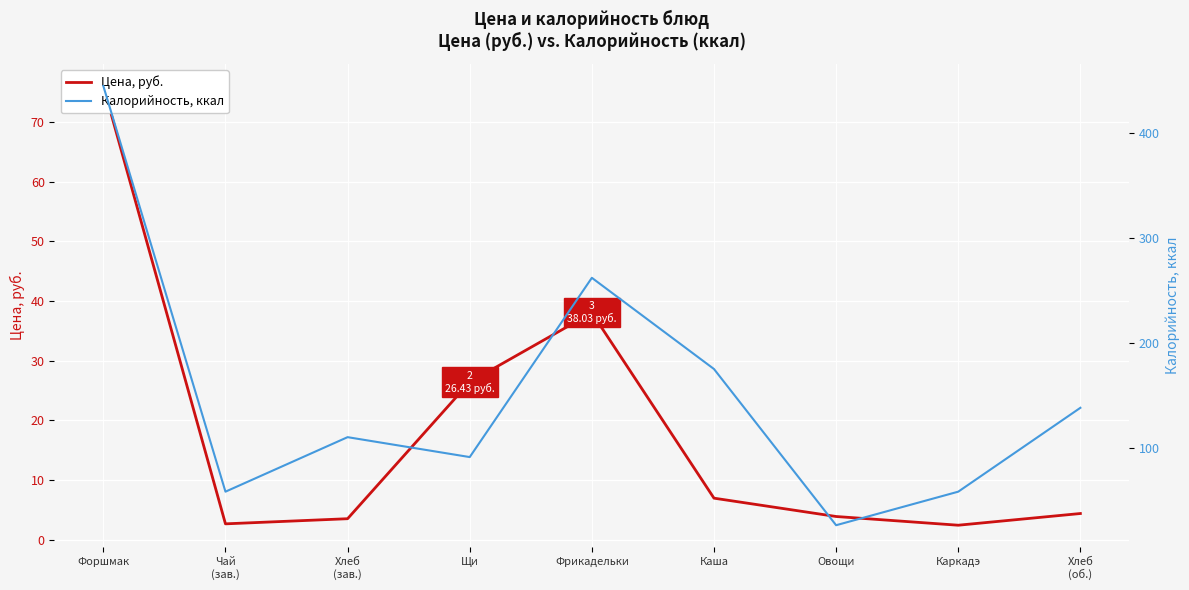

What is the label of the 5th point from the left?

Фрикадельки